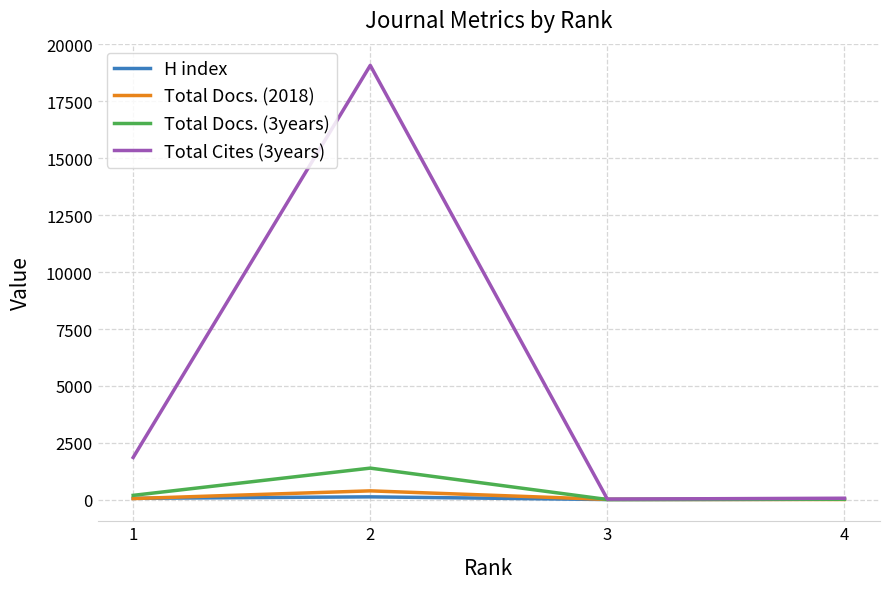

Where is Total Docs. (2018) nearest to the value 206?

1